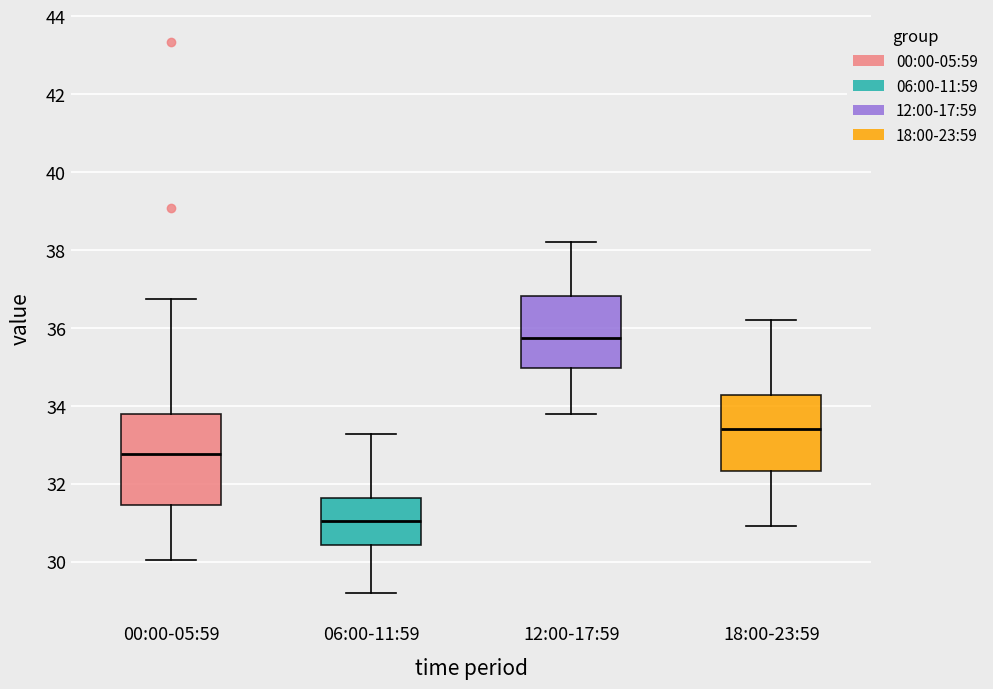

Which box's median line is the lowest?

06:00-11:59